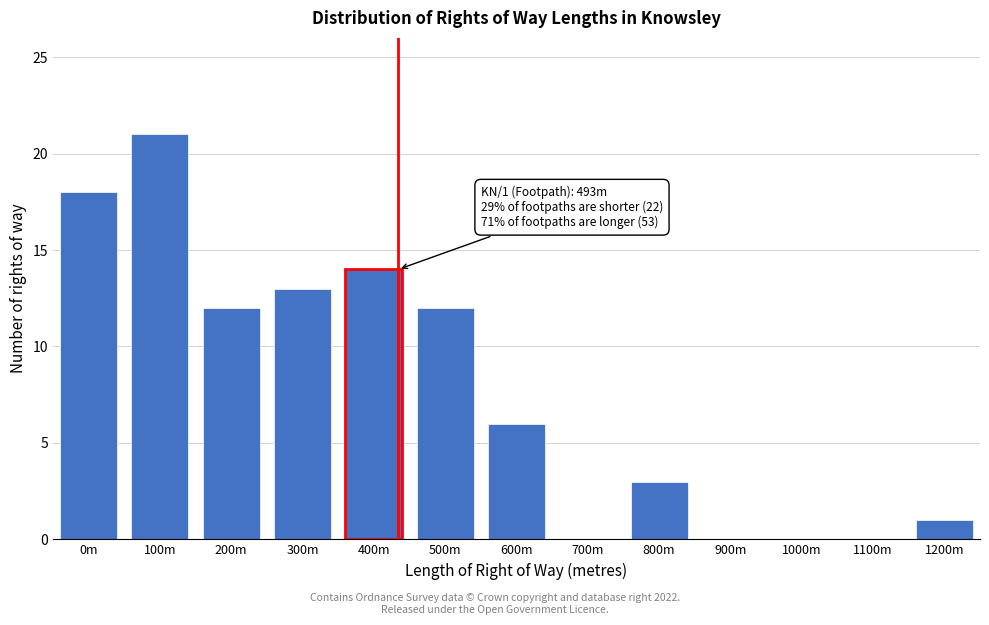

Reading left to right, what are all the values shown in this chart?

0m=18	100m=21	200m=12	300m=13	400m=14	500m=12	600m=6	700m=0	800m=3	900m=0	1000m=0	1100m=0	1200m=1